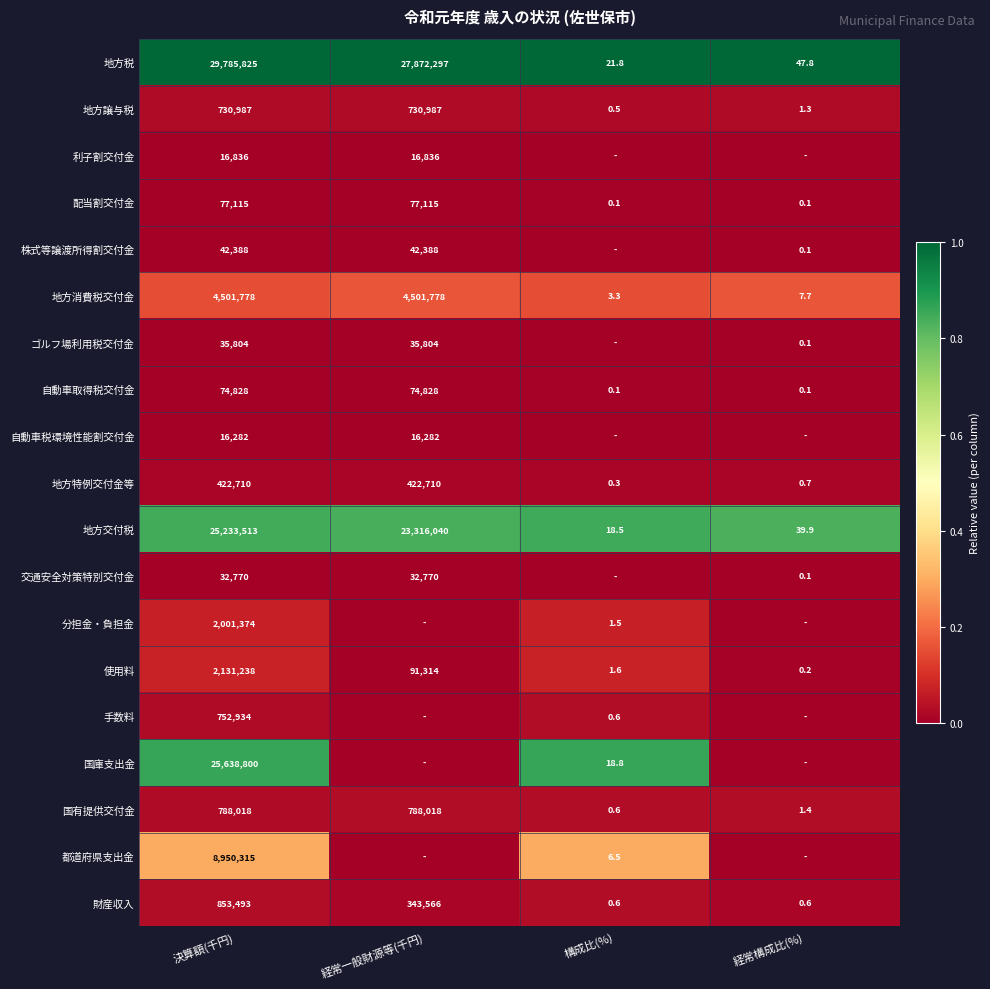

Where does the 地方交付税 series first go above 23316040?

決算額(千円)